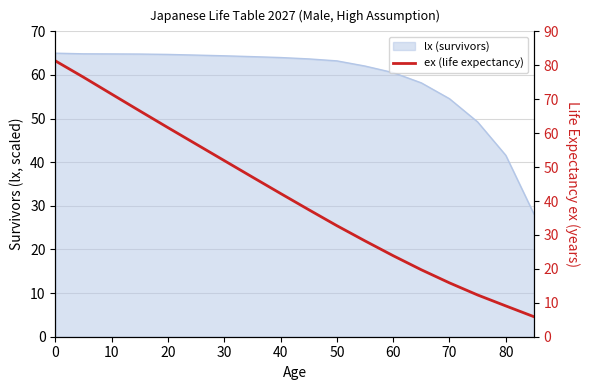

True or false: the data shows 24.3 at 70.

False